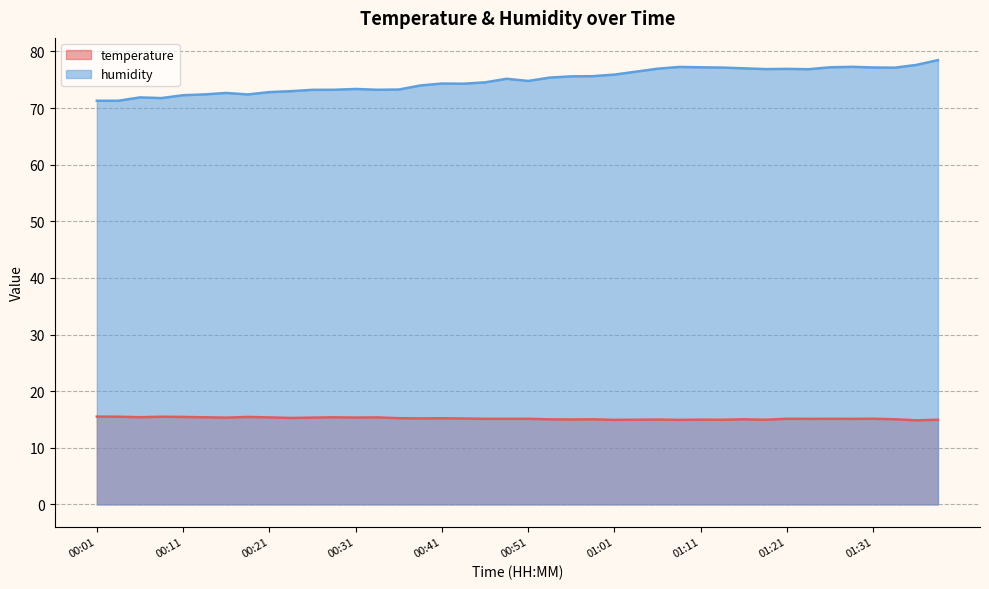

At which category is the sum across all series the highest?

01:38